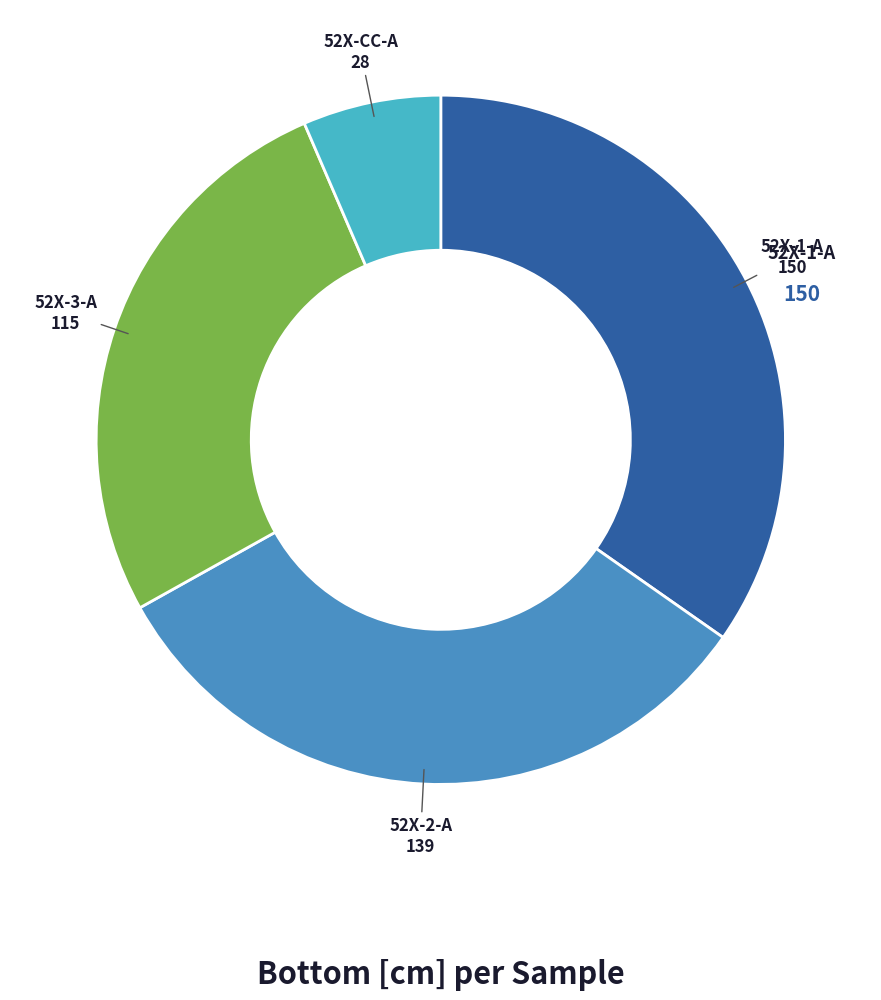

Does any single category account for the majority?

No